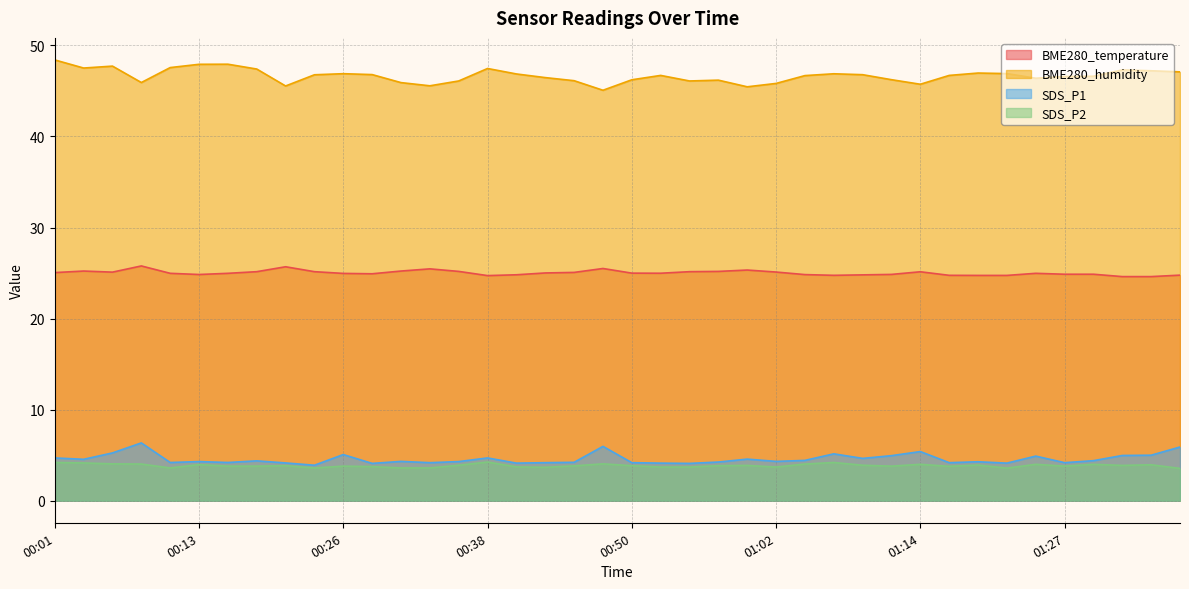

At which category is the sum across all series the highest?

00:01